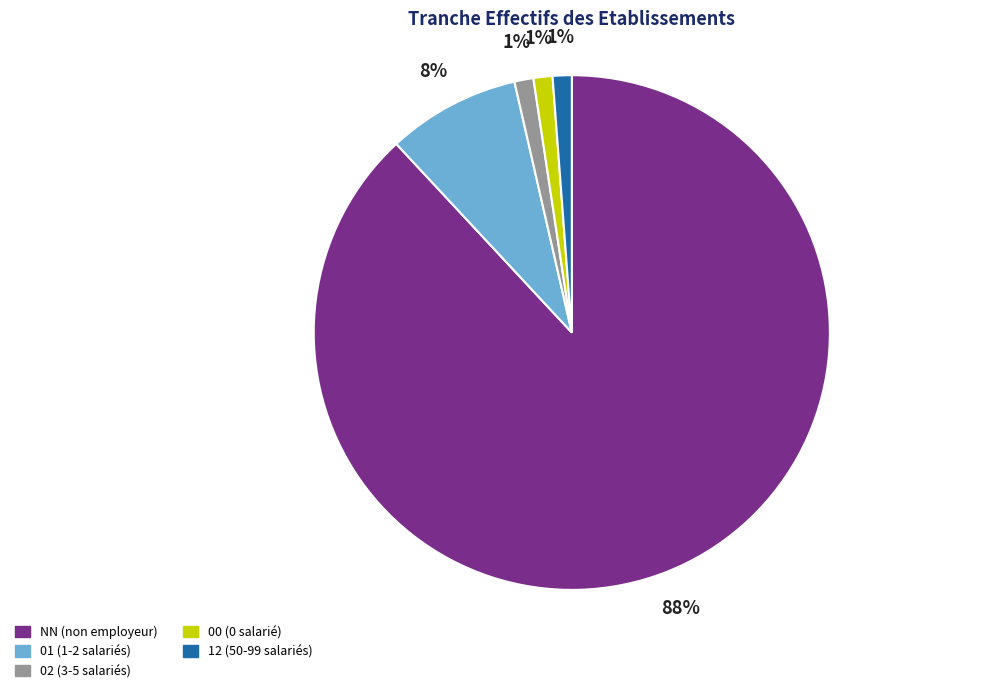

What is the ratio of the value at 00 to the value at 12?

1.0